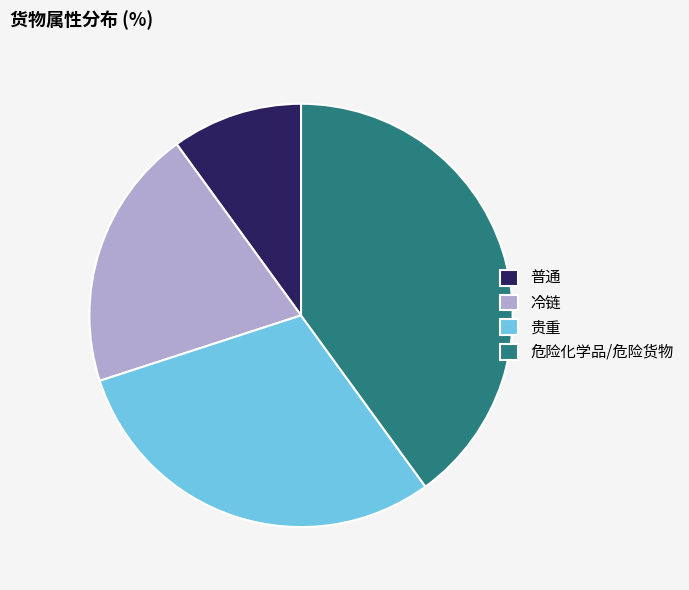

Which category has the biggest portion of the pie?

危险化学品/危险货物